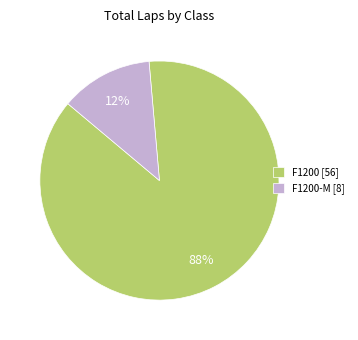

Which category has the smallest portion of the pie?

F1200-M [8]